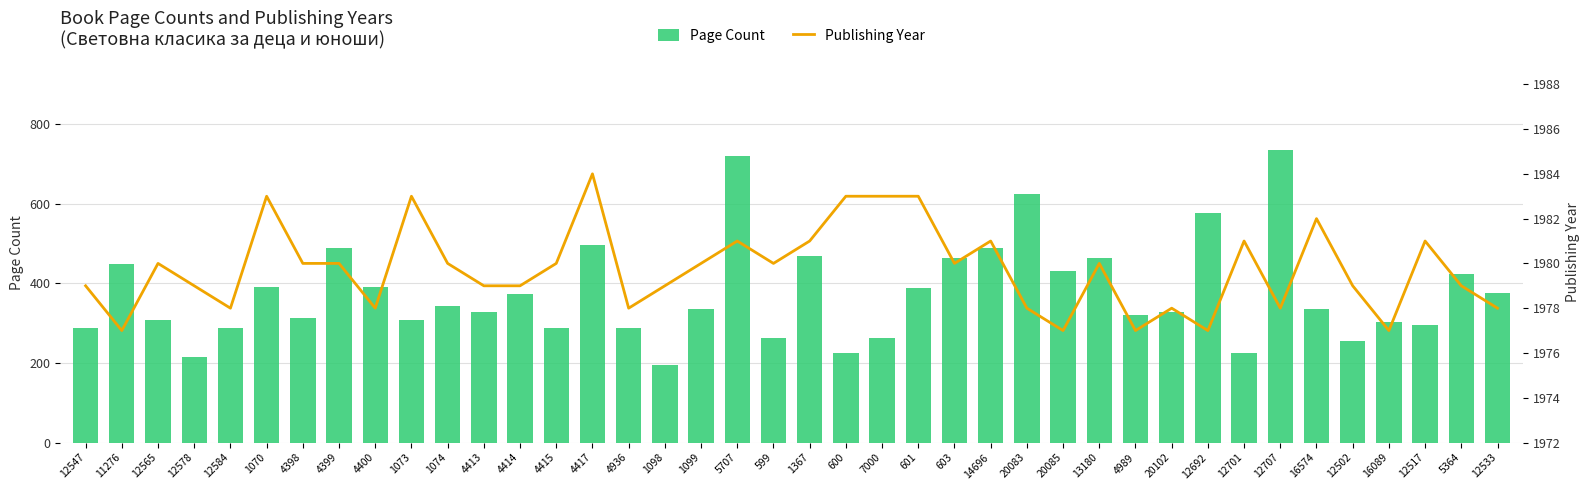

Is it true that Page Count equals 576 at 12692?

True